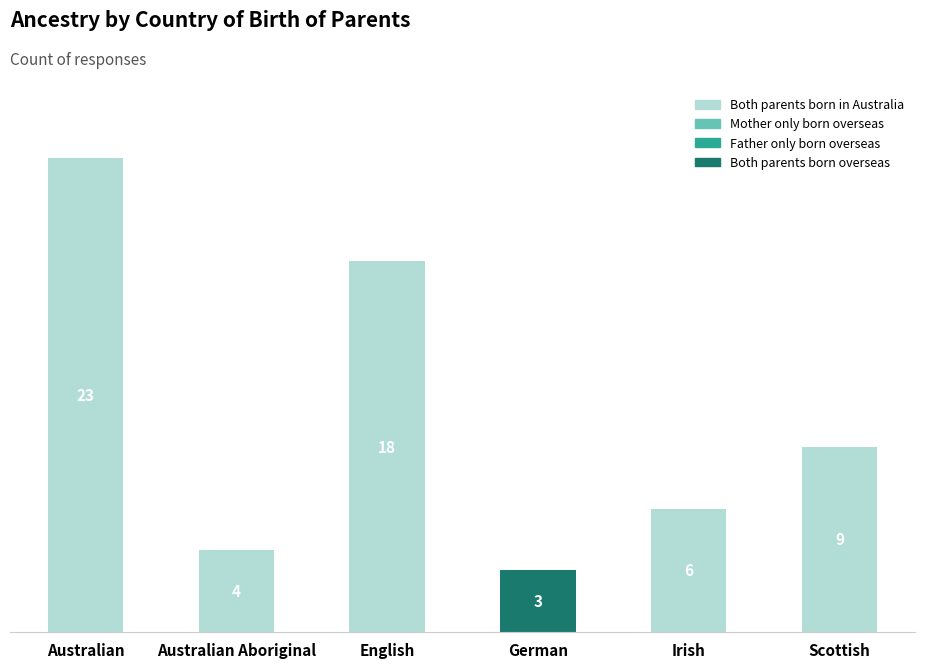

Which category has the highest value in the Both parents born overseas series?

German